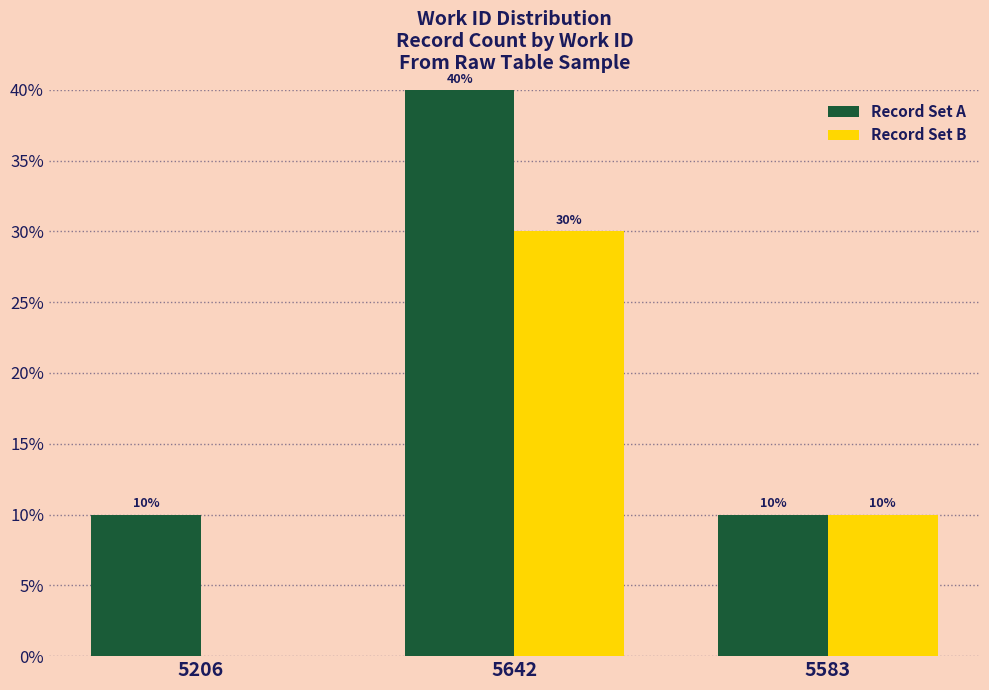

What is the highest value of the Record Set A series?

40